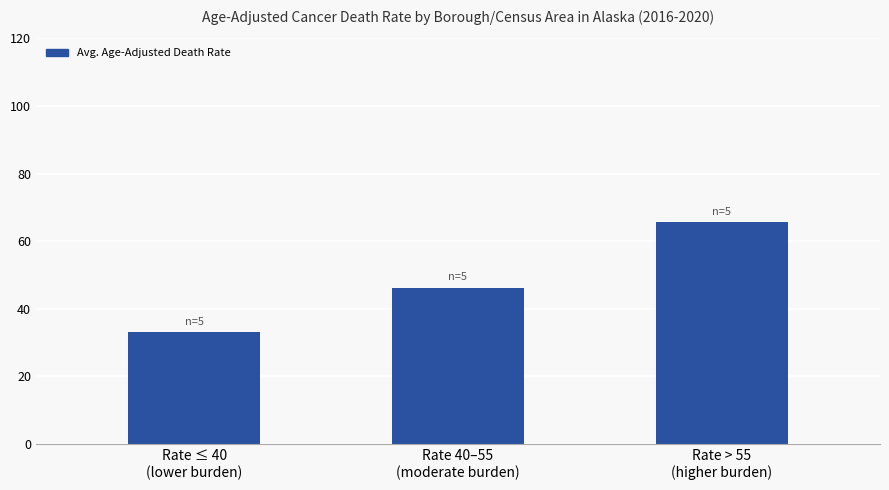

Rank the categories by value from highest to lowest.

Rate > 55
(higher burden), Rate 40–55
(moderate burden), Rate ≤ 40
(lower burden)